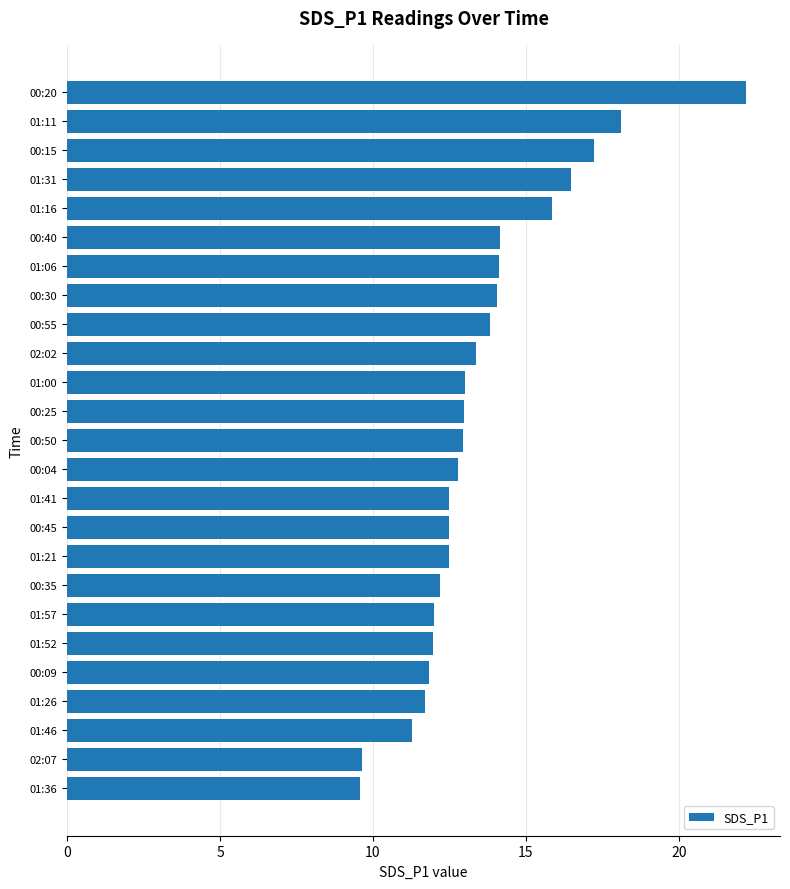

What is the difference between the values at 01:52 and 01:00?

1.0